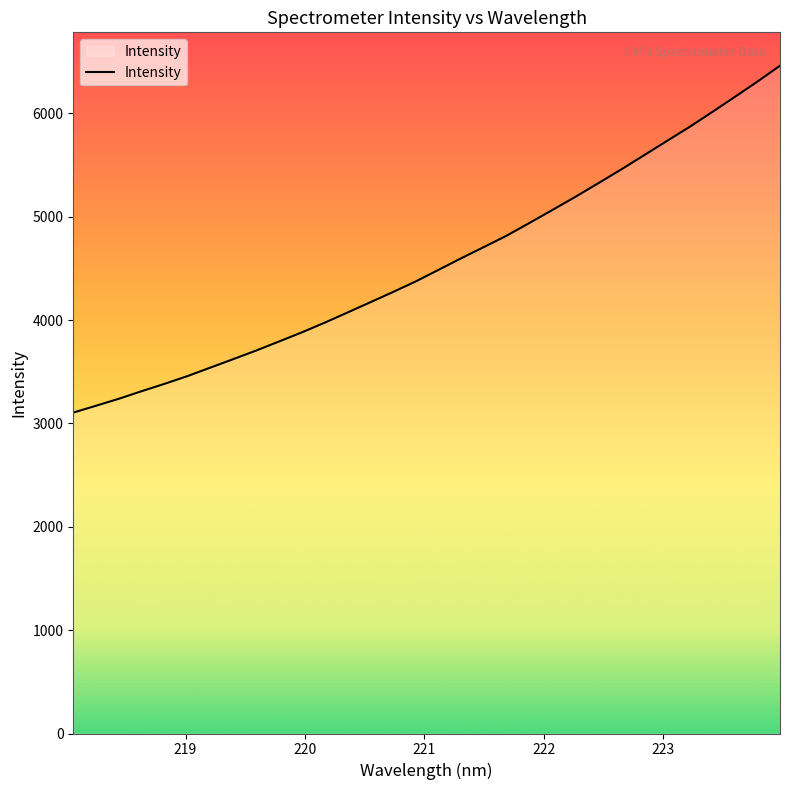

What is the maximum value shown in the chart?

6461.9